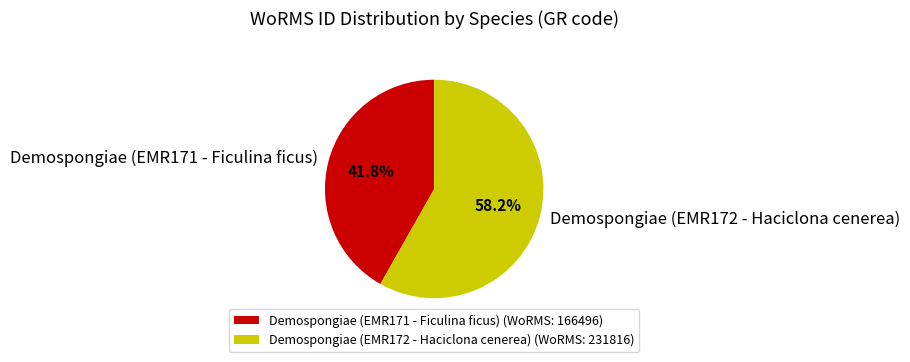

The Demospongiae (EMR171 - Ficulina ficus) slice represents 55% of the pie. True or false?

False